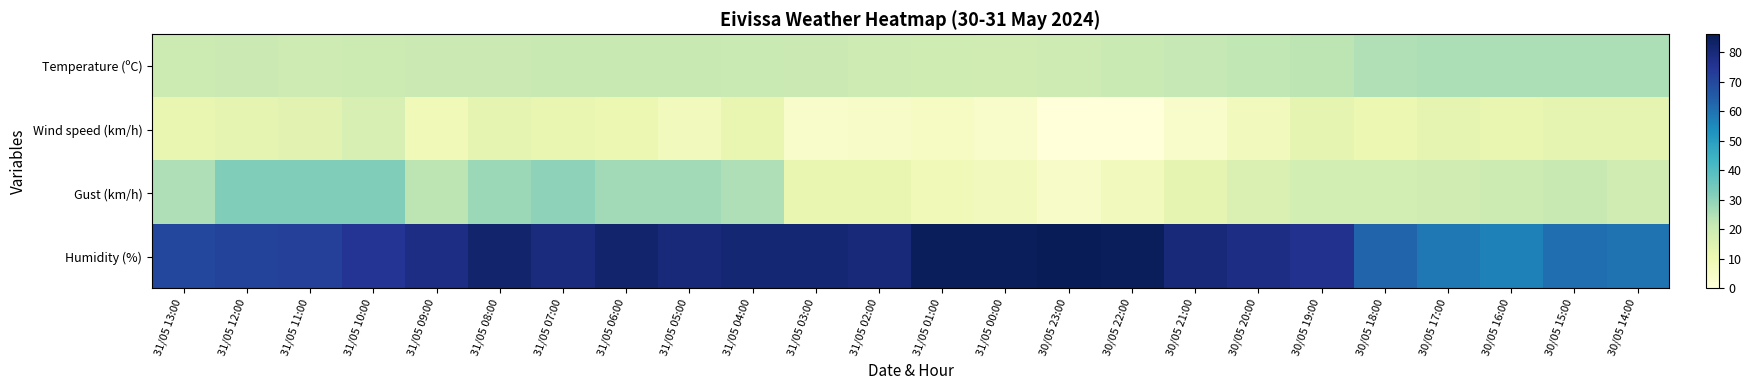

Reading left to right, transcribe all the data shown in this chart.

Temperature (ºC): 31/05 13:00=19.9	31/05 12:00=20.2	31/05 11:00=19.8	31/05 10:00=20.0	31/05 09:00=20.2	31/05 08:00=20.3	31/05 07:00=20.9	31/05 06:00=21.0	31/05 05:00=21.0	31/05 04:00=20.8	31/05 03:00=20.2	31/05 02:00=19.8	31/05 01:00=19.2	31/05 00:00=18.9	30/05 23:00=19.5	30/05 22:00=20.6	30/05 21:00=21.8	30/05 20:00=22.5	30/05 19:00=23.0	30/05 18:00=24.6	30/05 17:00=25.2	30/05 16:00=25.5	30/05 15:00=25.4	30/05 14:00=25.5
Wind speed (km/h): 31/05 13:00=12.0	31/05 12:00=13.0	31/05 11:00=14.0	31/05 10:00=17.0	31/05 09:00=9.0	31/05 08:00=13.0	31/05 07:00=12.0	31/05 06:00=11.0	31/05 05:00=8.0	31/05 04:00=12.0	31/05 03:00=4.0	31/05 02:00=5.0	31/05 01:00=6.0	31/05 00:00=4.0	30/05 23:00=0.0	30/05 22:00=0.0	30/05 21:00=4.0	30/05 20:00=8.0	30/05 19:00=13.0	30/05 18:00=11.0	30/05 17:00=13.0	30/05 16:00=12.0	30/05 15:00=13.0	30/05 14:00=13.0
Gust (km/h): 31/05 13:00=25.0	31/05 12:00=32.0	31/05 11:00=32.0	31/05 10:00=32.0	31/05 09:00=23.0	31/05 08:00=28.0	31/05 07:00=30.0	31/05 06:00=27.0	31/05 05:00=27.0	31/05 04:00=25.0	31/05 03:00=12.0	31/05 02:00=12.0	31/05 01:00=9.0	31/05 00:00=8.0	30/05 23:00=5.0	30/05 22:00=8.0	30/05 21:00=13.0	30/05 20:00=16.0	30/05 19:00=18.0	30/05 18:00=18.0	30/05 17:00=19.0	30/05 16:00=20.0	30/05 15:00=21.0	30/05 14:00=19.0
Humidity (%): 31/05 13:00=70.0	31/05 12:00=71.0	31/05 11:00=72.0	31/05 10:00=75.0	31/05 09:00=78.0	31/05 08:00=82.0	31/05 07:00=79.0	31/05 06:00=82.0	31/05 05:00=80.0	31/05 04:00=81.0	31/05 03:00=81.0	31/05 02:00=80.0	31/05 01:00=85.0	31/05 00:00=85.0	30/05 23:00=86.0	30/05 22:00=85.0	30/05 21:00=80.0	30/05 20:00=78.0	30/05 19:00=76.0	30/05 18:00=63.0	30/05 17:00=59.0	30/05 16:00=57.0	30/05 15:00=61.0	30/05 14:00=60.0